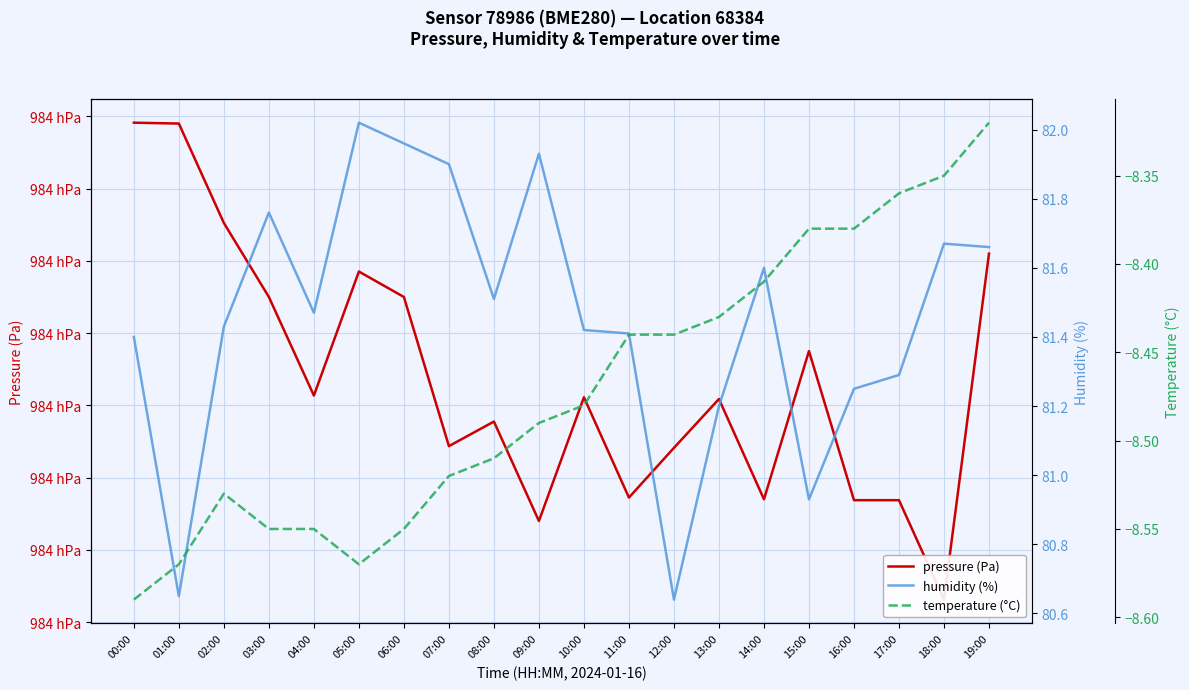

The pressure (Pa) series shows 137847.5 at 08:00. True or false?

False